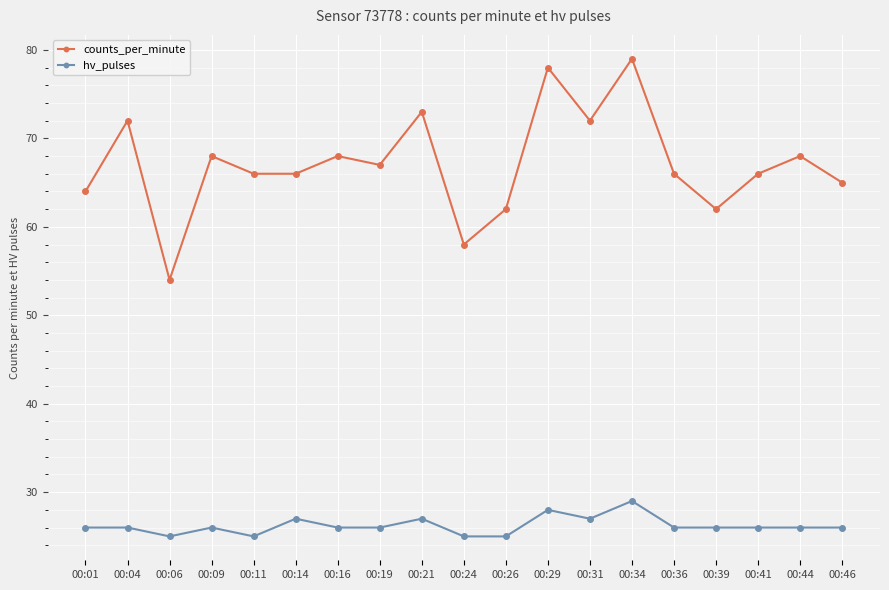

Reading left to right, what are all the values shown in this chart?

counts_per_minute: 64	72	54	68	66	66	68	67	73	58	62	78	72	79	66	62	66	68	65
hv_pulses: 26	26	25	26	25	27	26	26	27	25	25	28	27	29	26	26	26	26	26